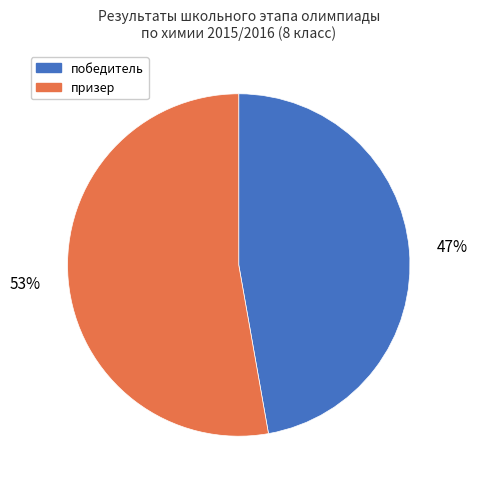

To the nearest percent, what is the difference between the largest and smallest slice percentages?

6%